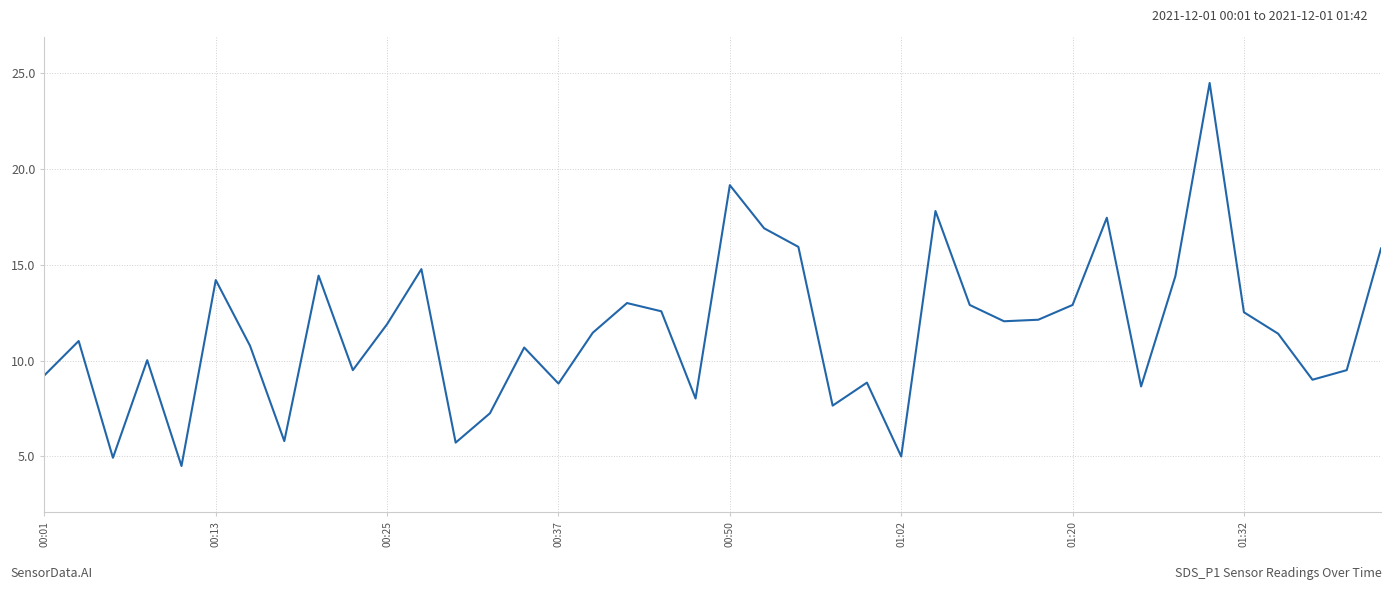

What is the smallest value displayed?

4.5